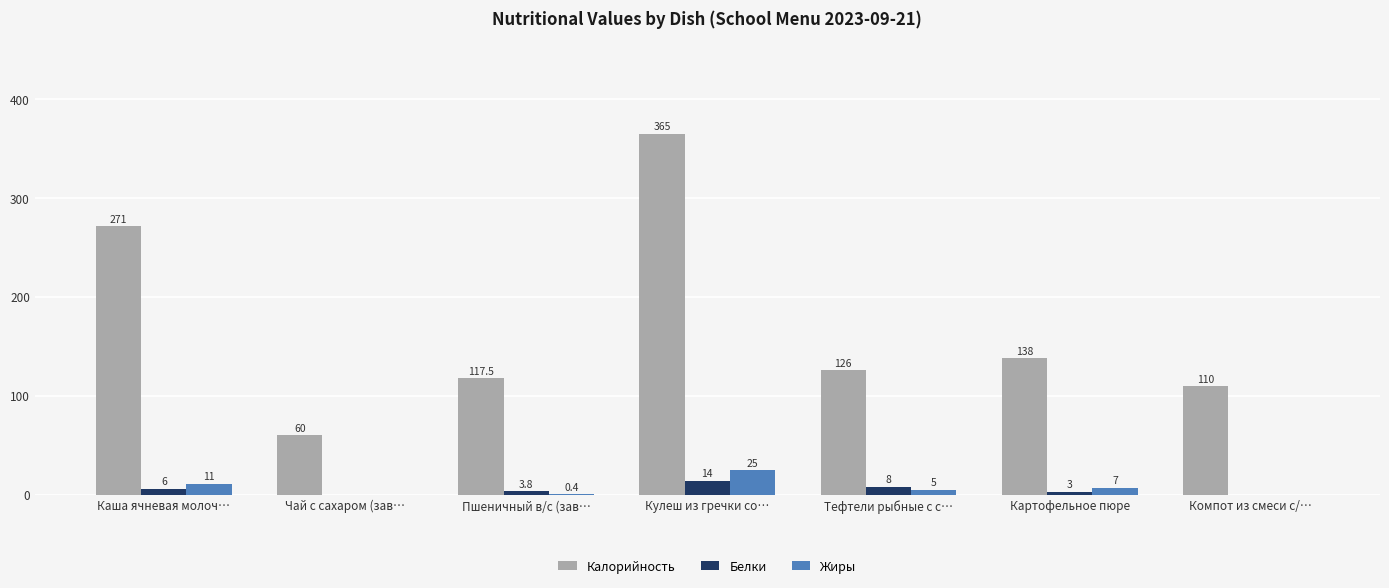

At which label does Калорийность reach its peak?

Кулеш из гречки со…